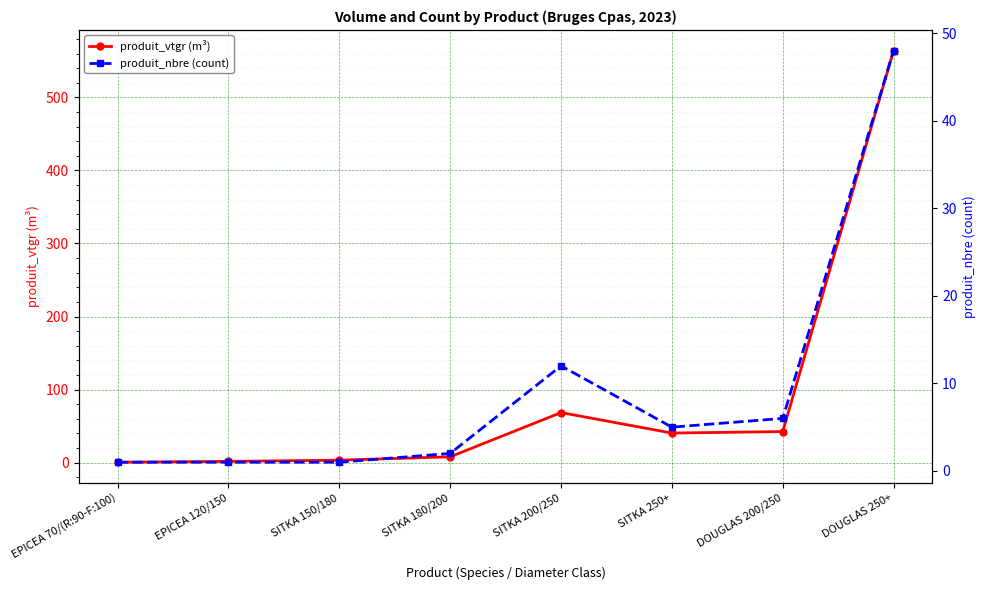

What is the sum of all produit_vtgr (m³) values?

728.5